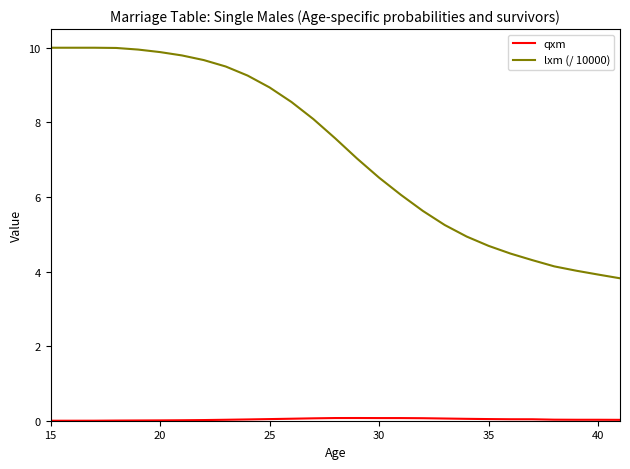

Which series has the largest range (max minus min)?

lxm (/ 10000)